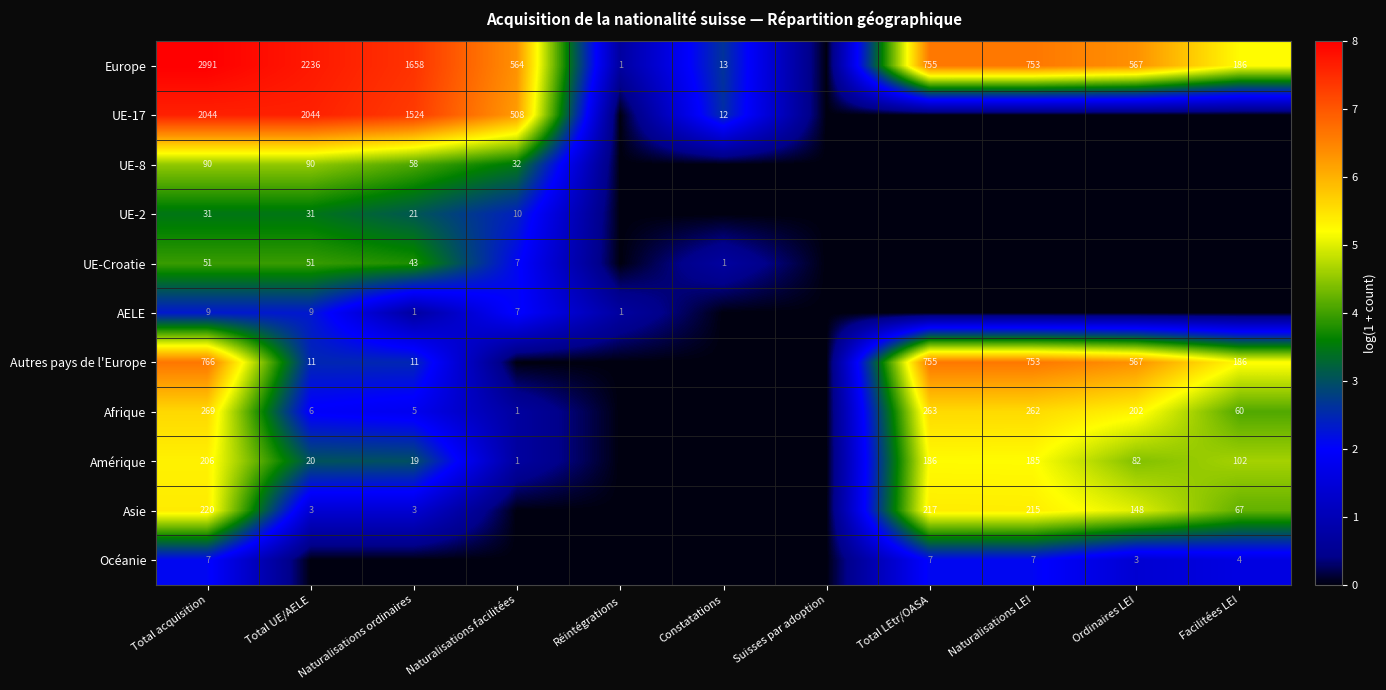

The value of Afrique at Total acquisition is 466. True or false?

False